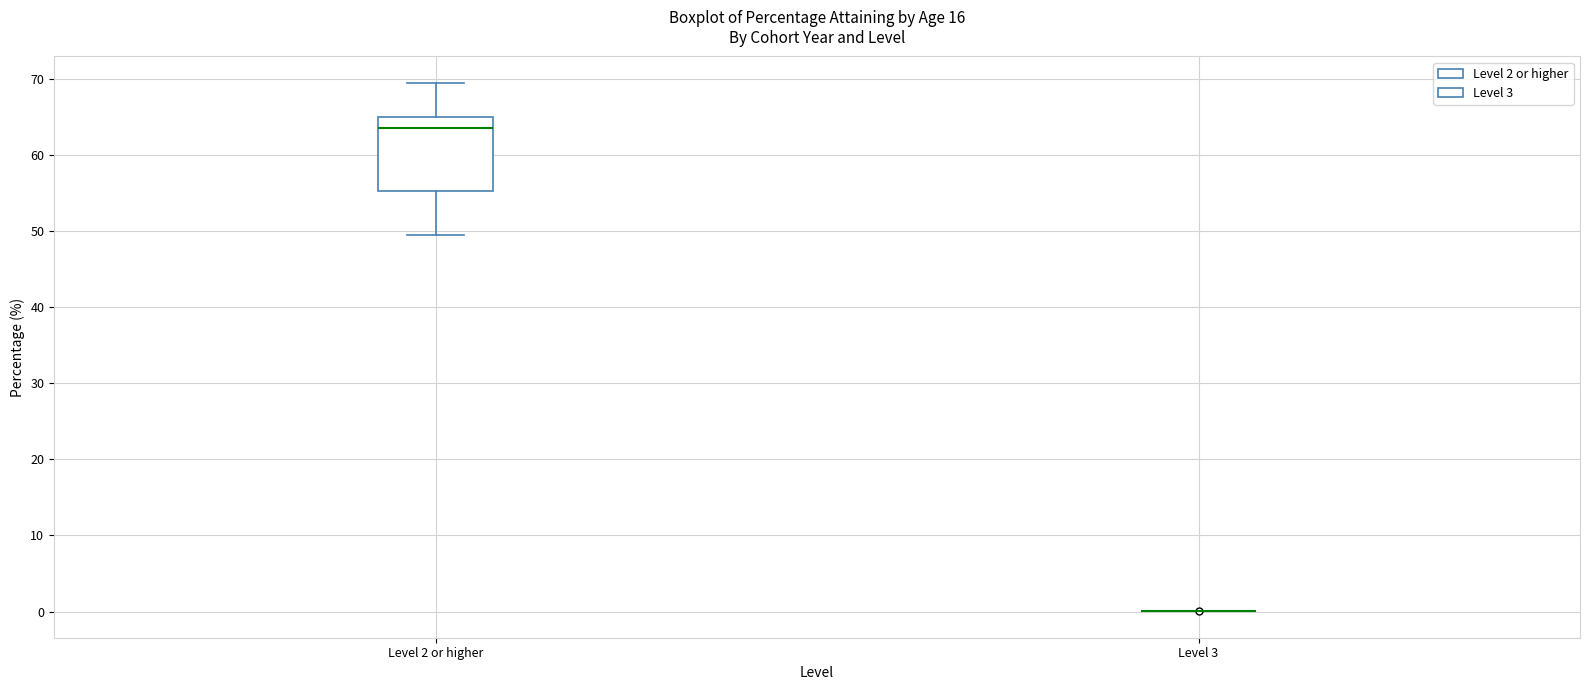

Which box is the tallest, from its lower edge to its upper edge?

Level 2 or higher